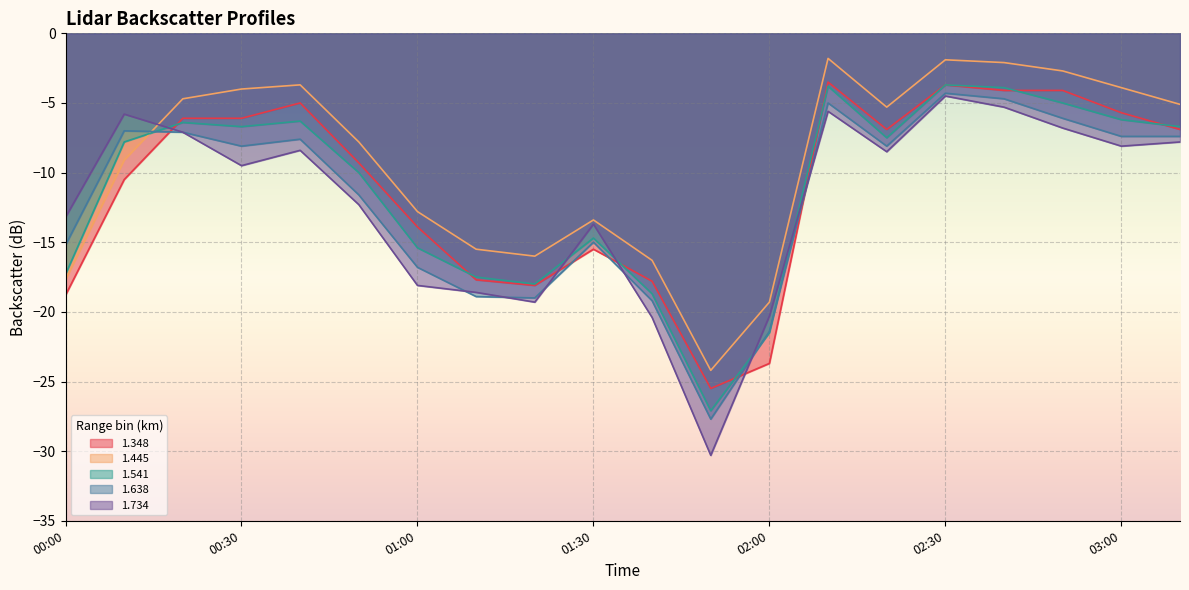

Which label corresponds to the smallest value in the chart?

2000/04/30 01:50